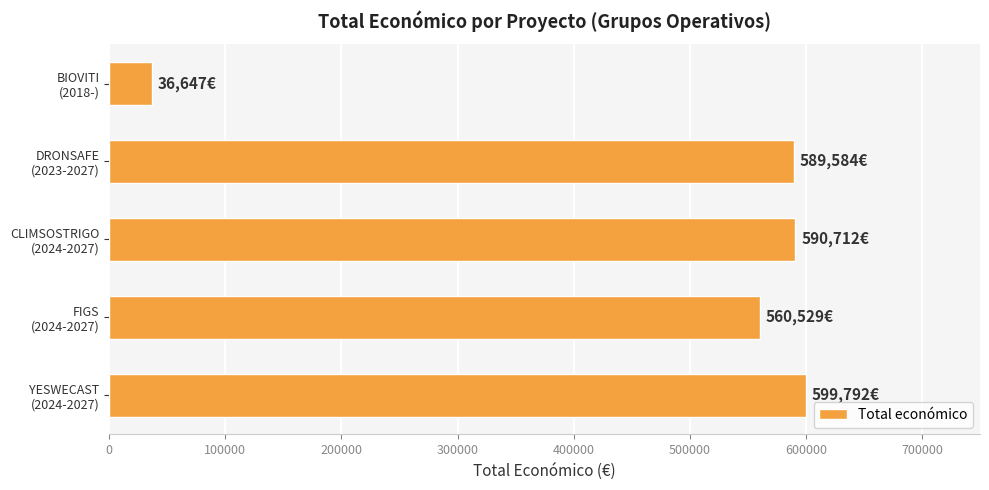

What is the difference between the second highest and minimum values?

554065